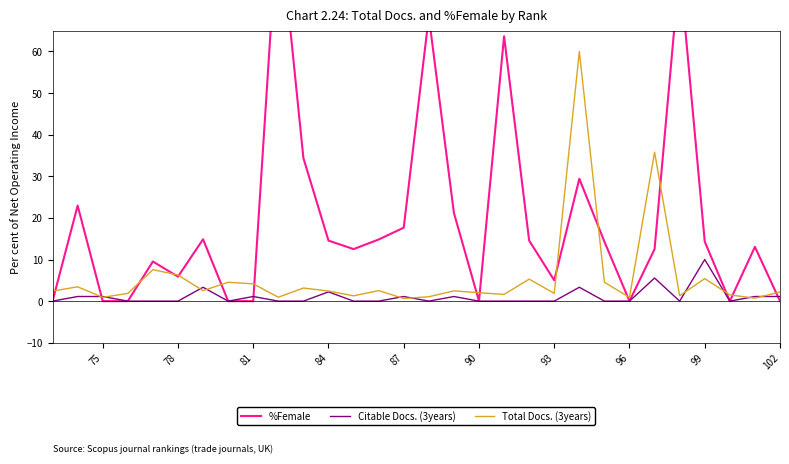

What is the average value of the Citable Docs. (3years) series?

1.1